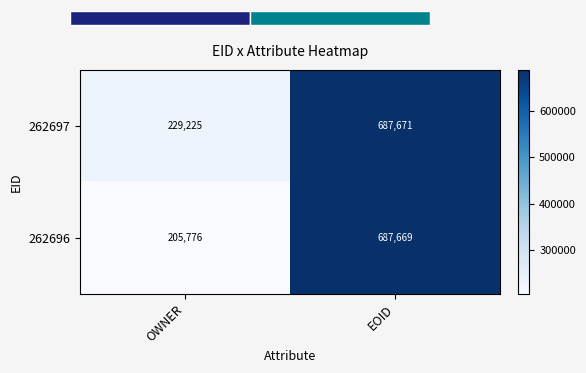

What is the highest value of the 262697 series?

687671